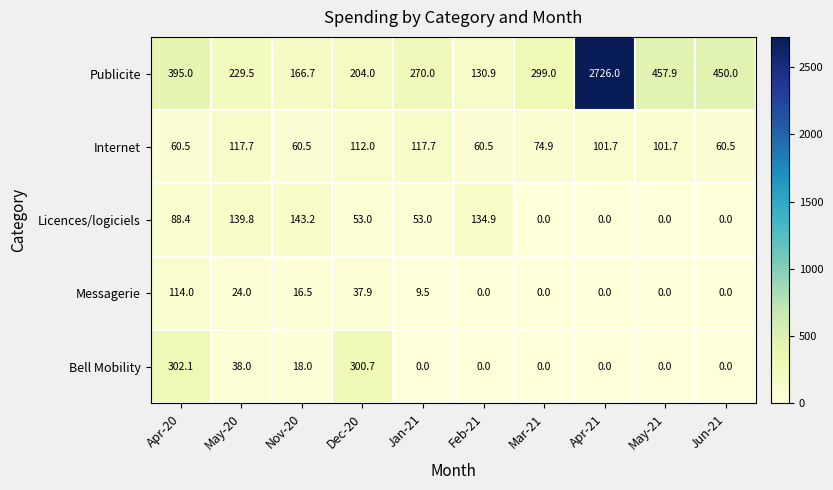

What is the lowest value of the Internet series?

60.5